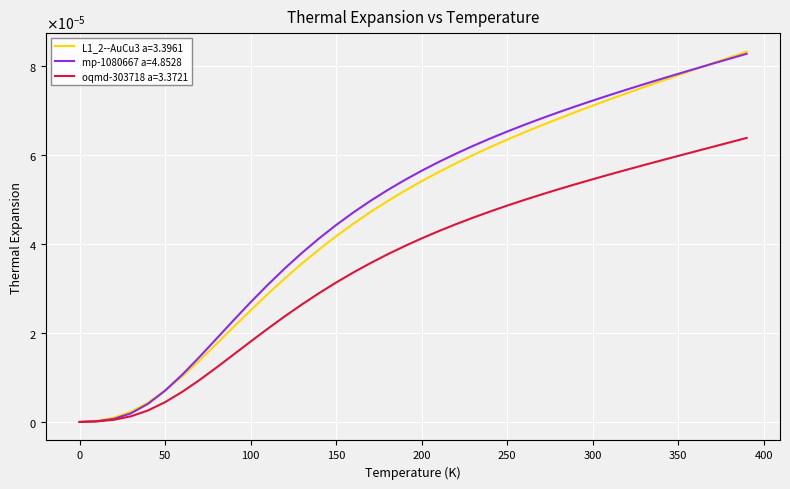

Does the chart display data point markers on the line(s)?

No